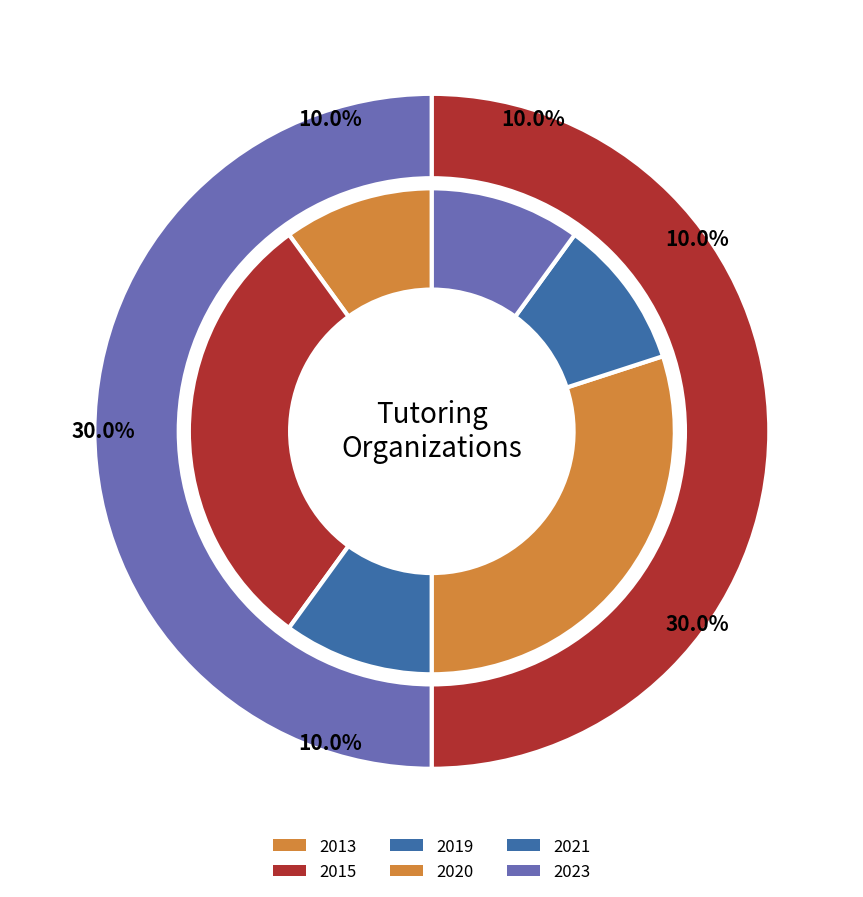

The Knoyo Tutoring slice represents 1% of the pie. True or false?

False